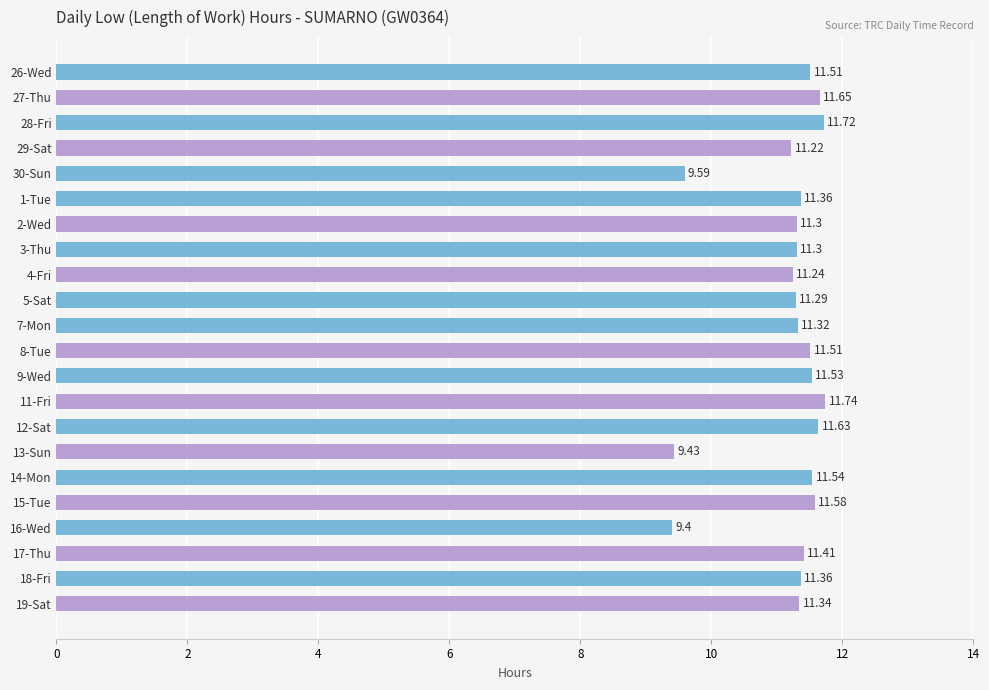

What is the average value?

11.2